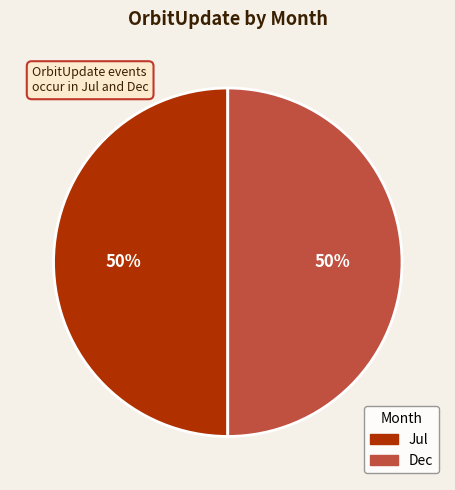

To the nearest percent, what is the average slice percentage?

50%